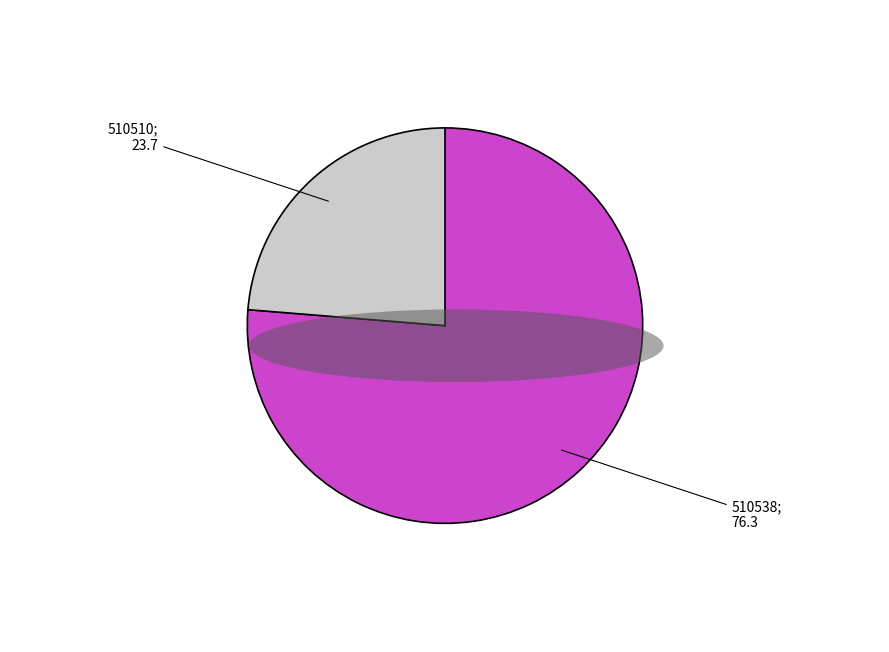

Does any single category account for the majority?

Yes